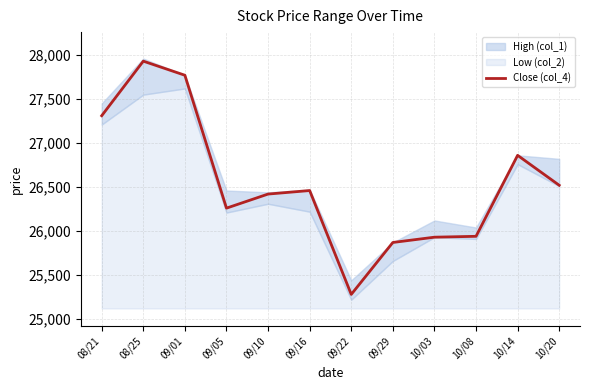

Rank the categories by value from lowest to highest.

09/22, 09/29, 10/03, 10/08, 09/05, 09/10, 09/16, 10/20, 10/14, 08/21, 09/01, 08/25